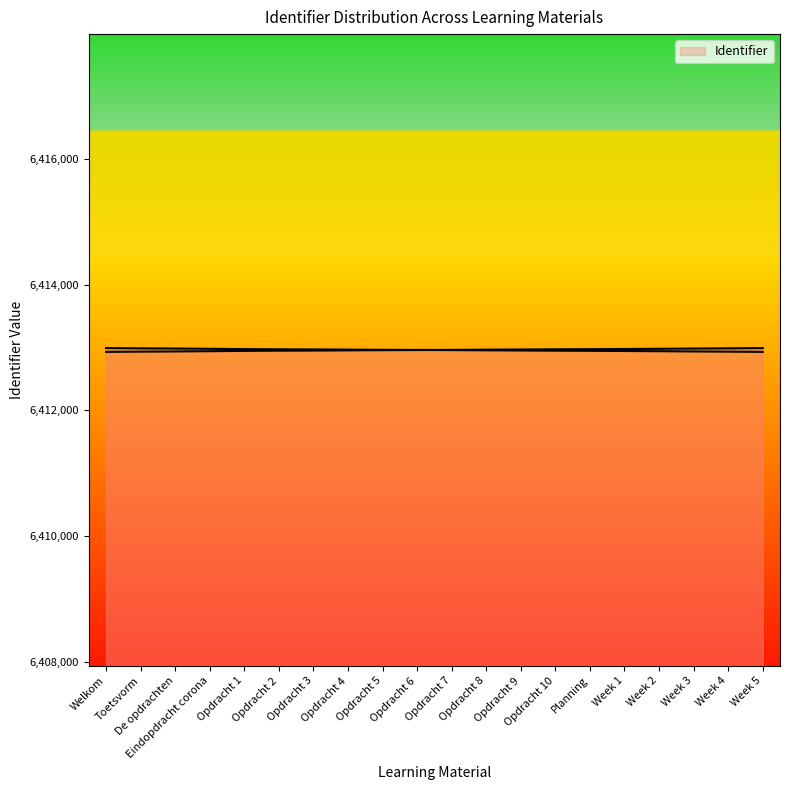

What is the smallest value displayed?

6412932